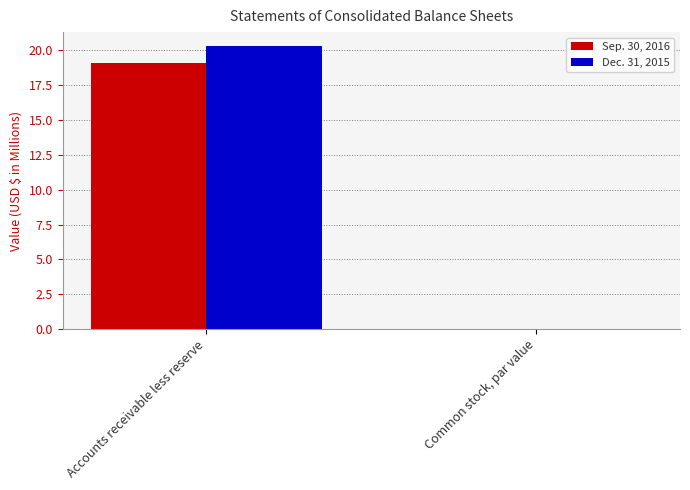

What is the sum of all Dec. 31, 2015 values?

20.3